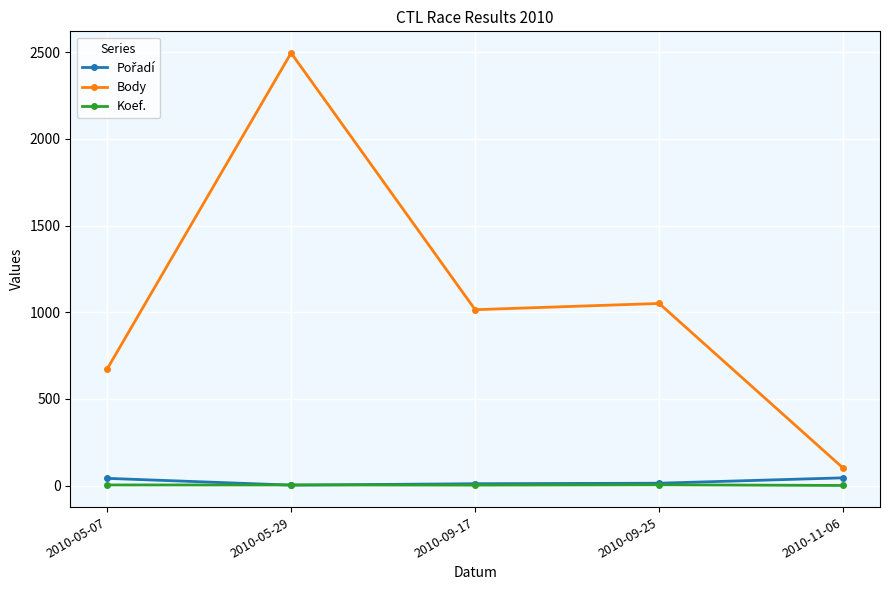

True or false: Body has more than 0 points higher than both neighbors.

True